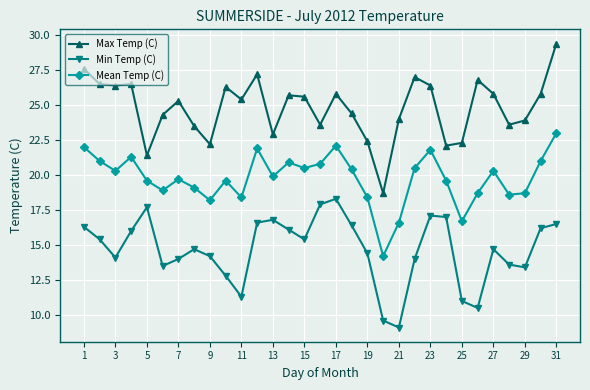

In Max Temp (C), how many points are higher than both neighbors (excluding endpoints)?

8